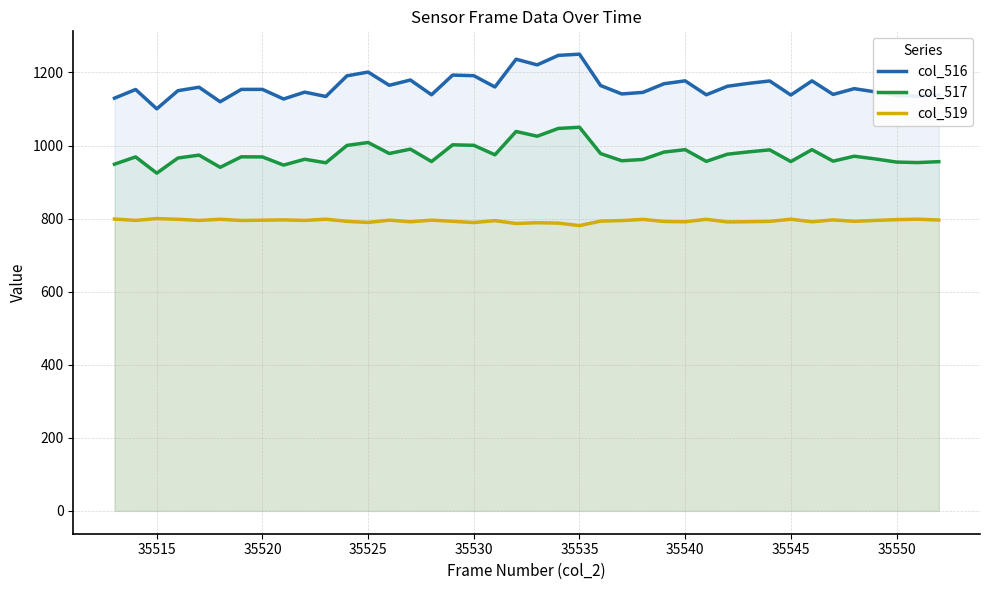

What is the maximum value shown in the chart?

1250.0